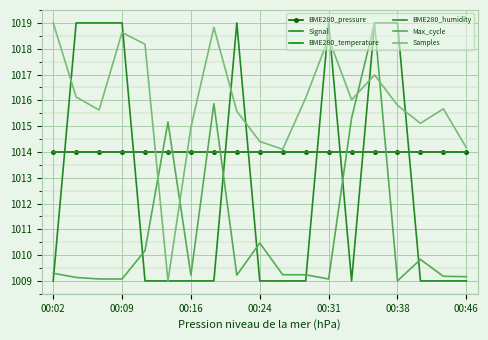

What is the highest value of the Max_cycle series?

1019.0